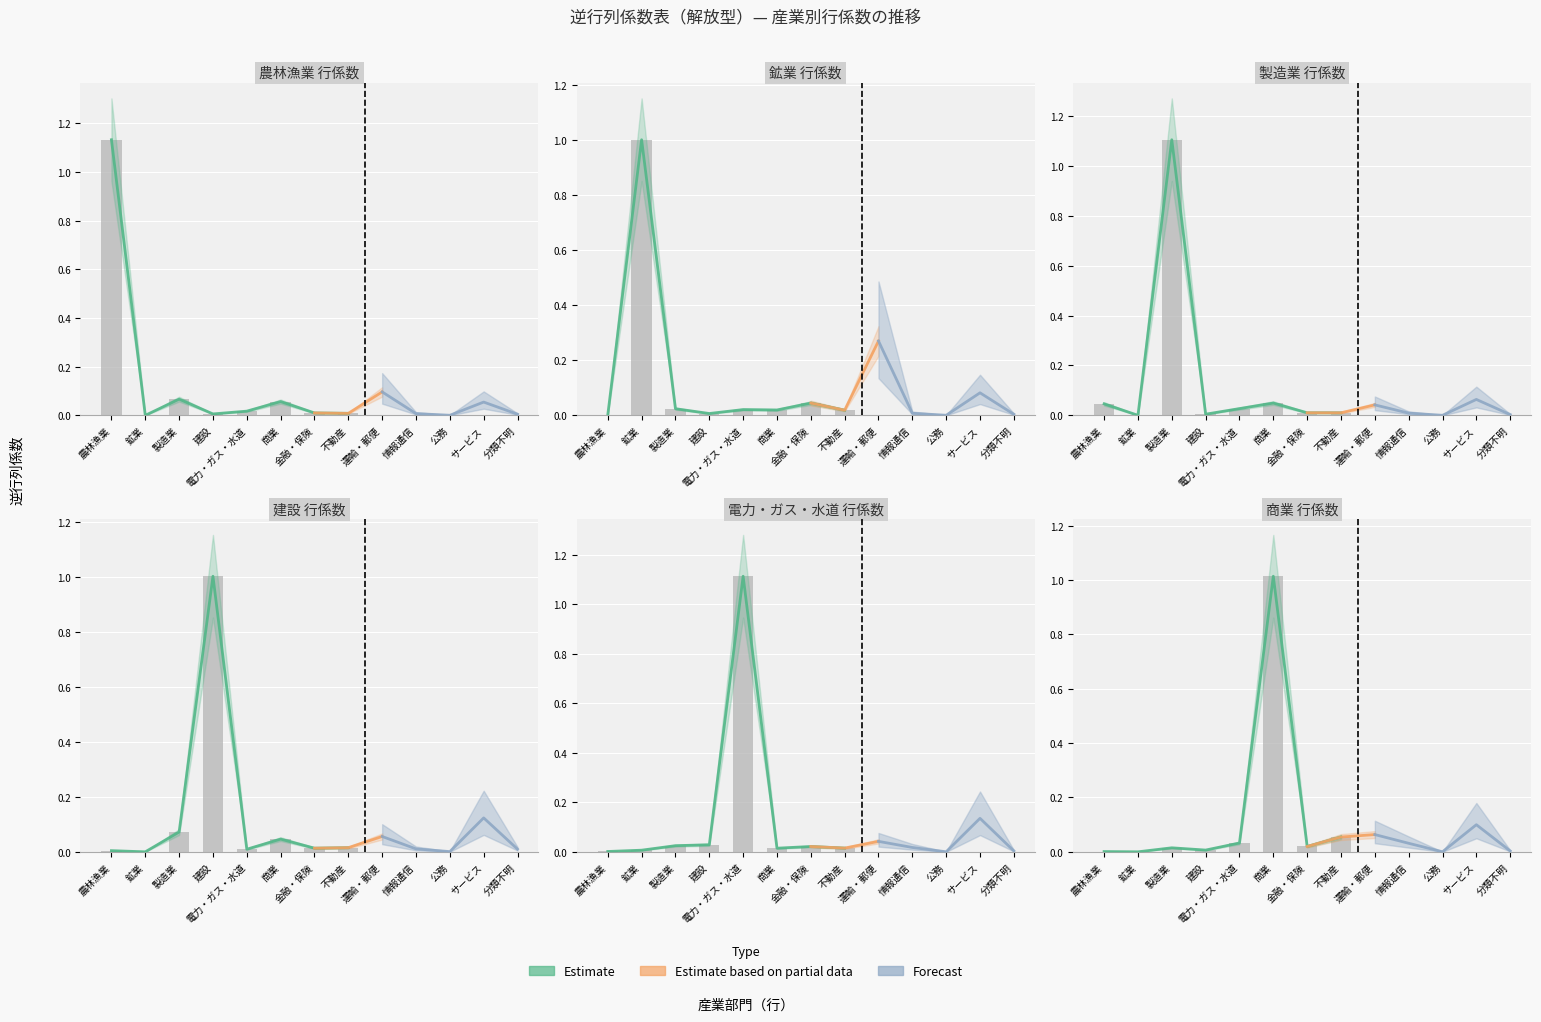

Which category has the highest value across all series?

農林漁業